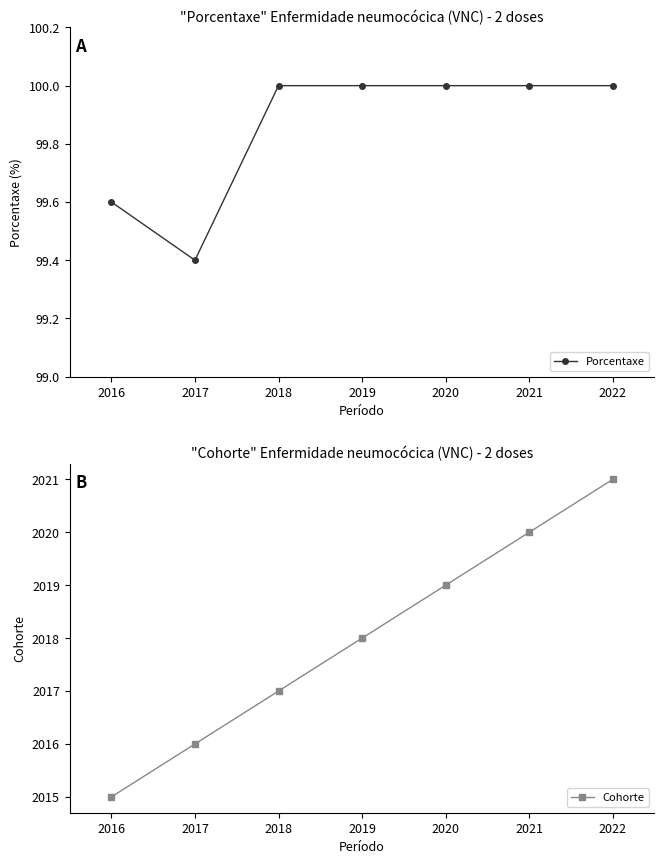

What is the difference between the maximum and second lowest values in the Cohorte series?

5